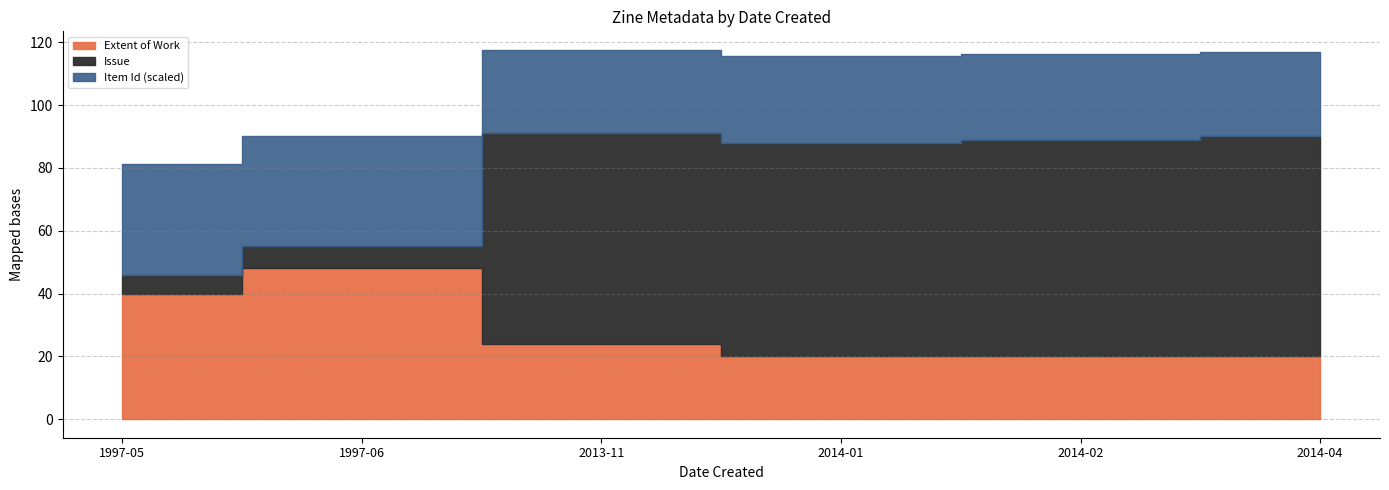

What is the label of the 3rd point from the right?

2014-01